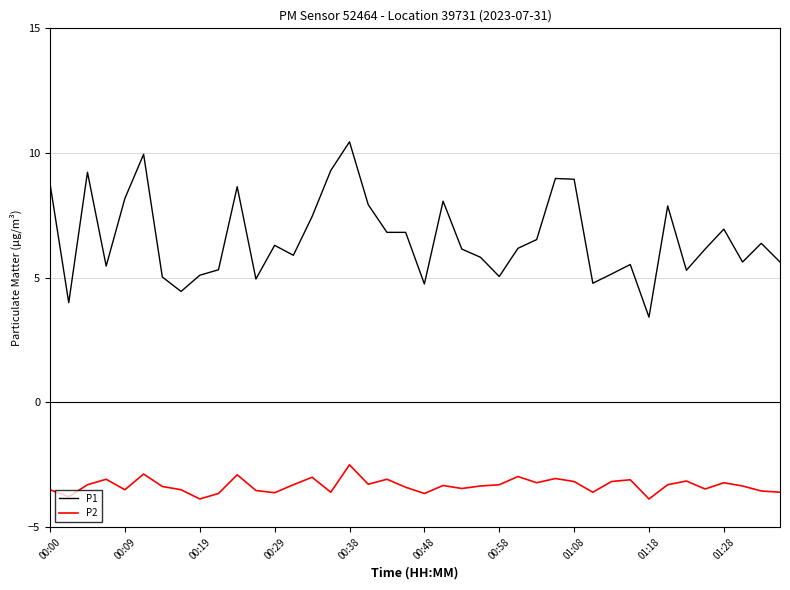

True or false: P2 and P1 cross at least once.

False